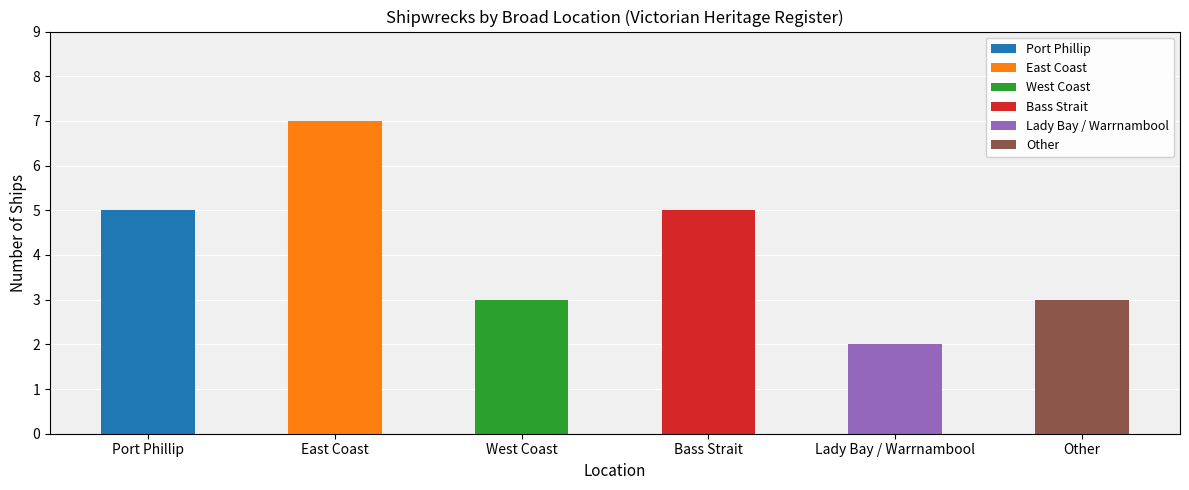

What is the difference between the maximum and minimum values?

5